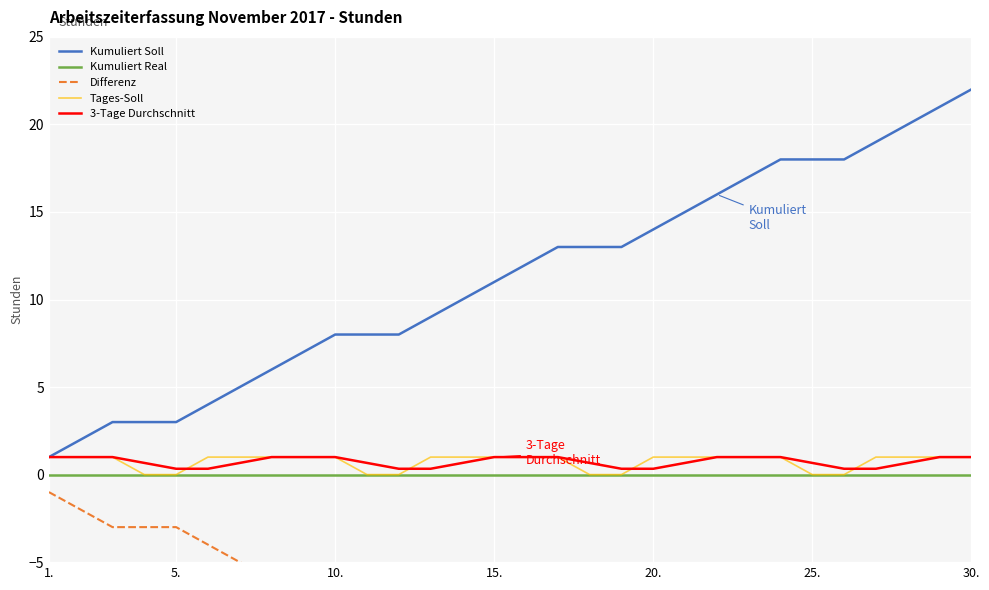

What are all the series names shown in the legend?

Kumuliert Soll, Kumuliert Real, Differenz, Tages-Soll, 3-Tage Durchschnitt